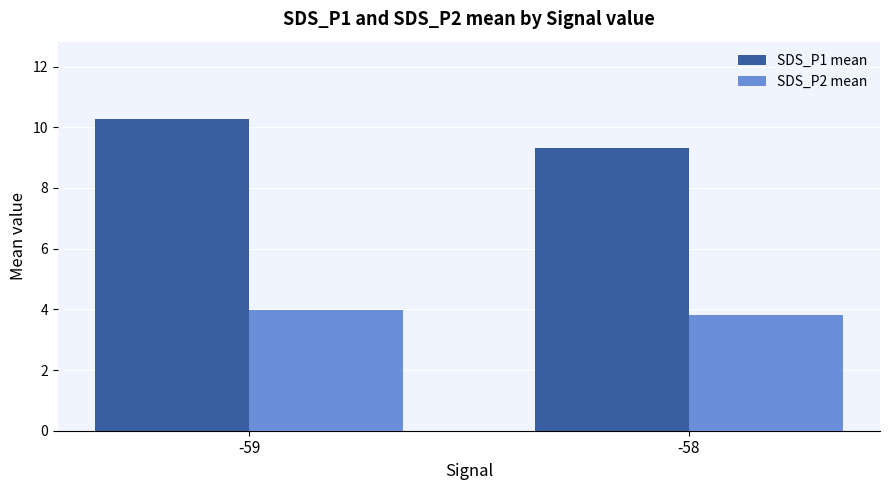

Reading left to right, what are all the values shown in this chart?

SDS_P1 mean: 10.3	9.3
SDS_P2 mean: 4.0	3.8